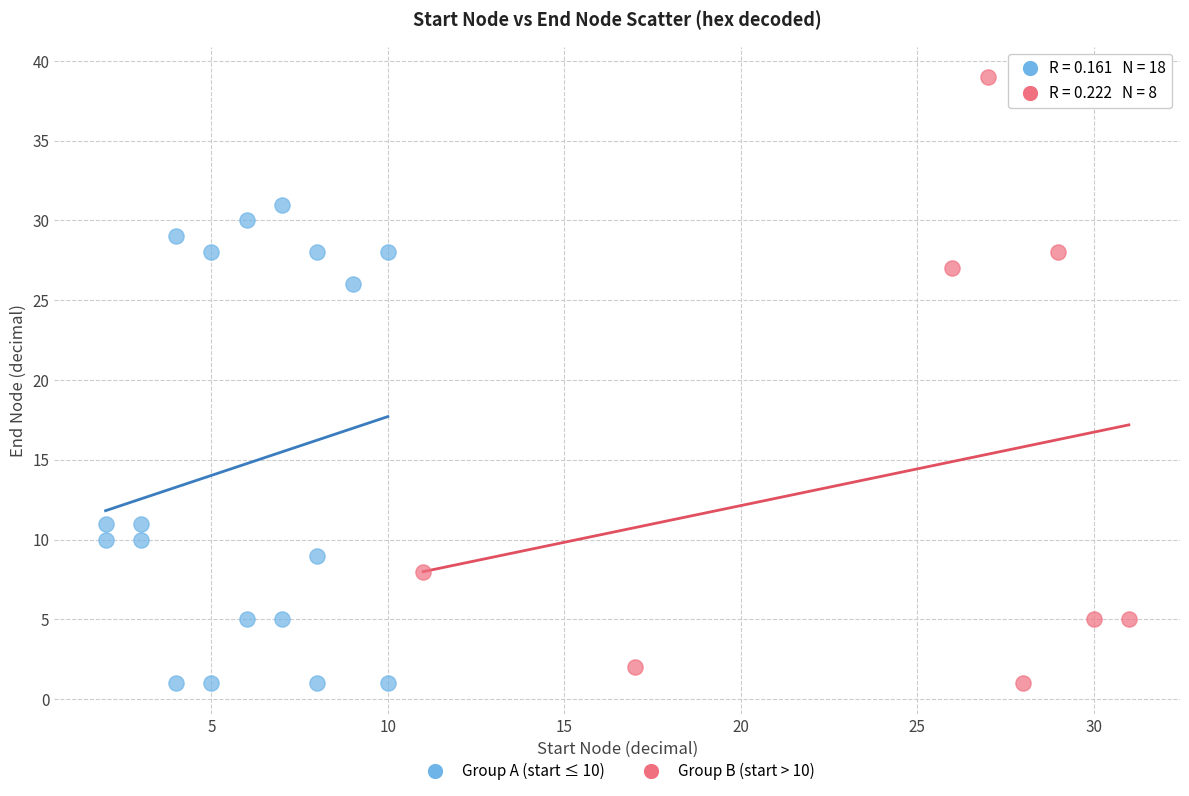

Which series has the widest spread of Y values?

Group B (start > 10)